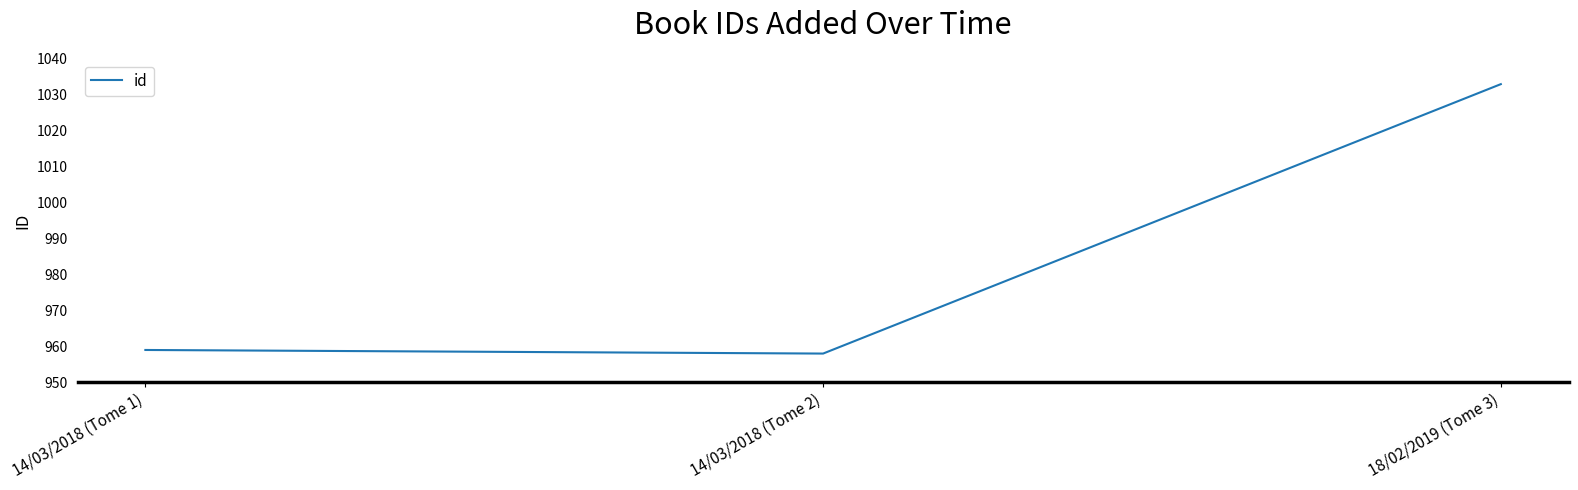

List the labels in order of value, smallest first.

14/03/2018 (Tome 2), 14/03/2018 (Tome 1), 18/02/2019 (Tome 3)